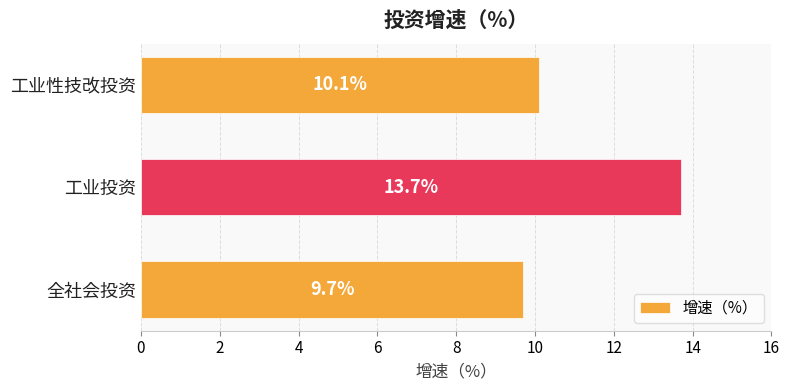

What is the average value?

11.2